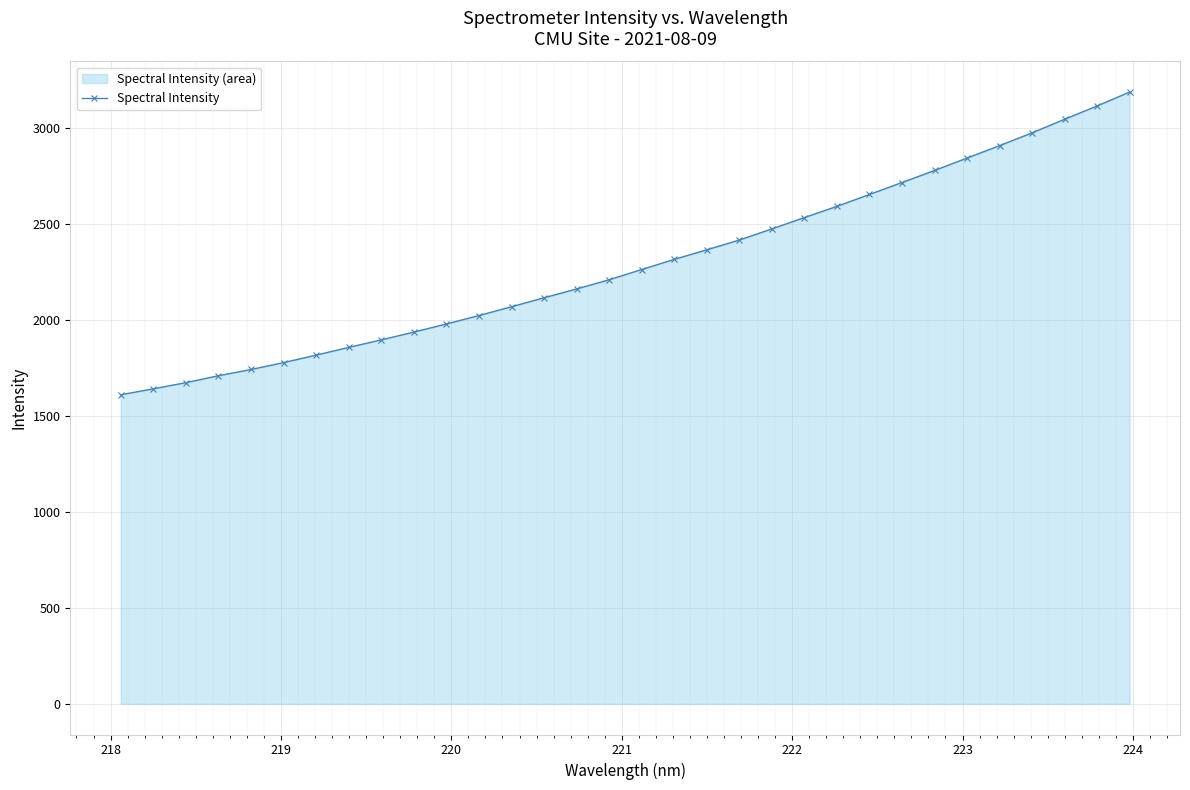

What is the difference between the maximum and second lowest values?

1545.0